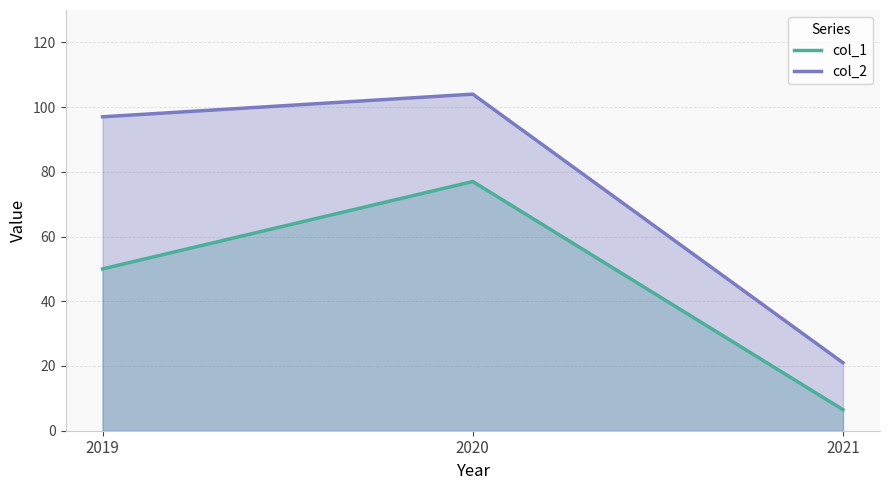

What is the value of the col_1 point at the 2nd from the left?

77.0